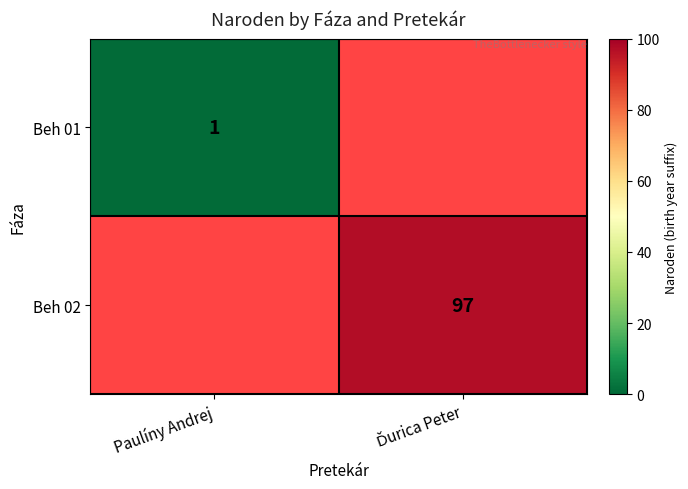

The value of Beh 01 at Paulíny Andrej is 1. True or false?

True